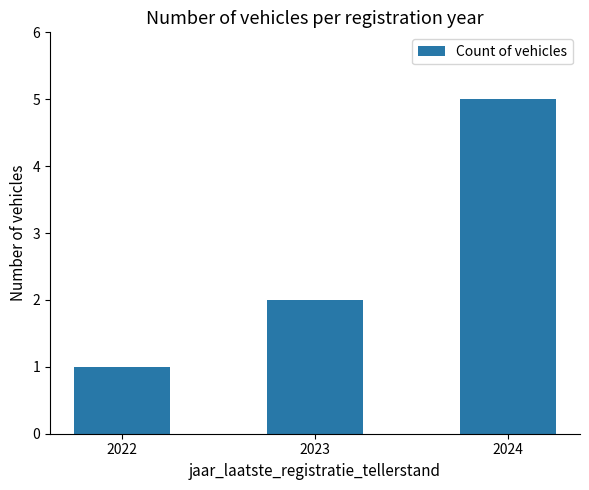

What is the maximum value shown in the chart?

5